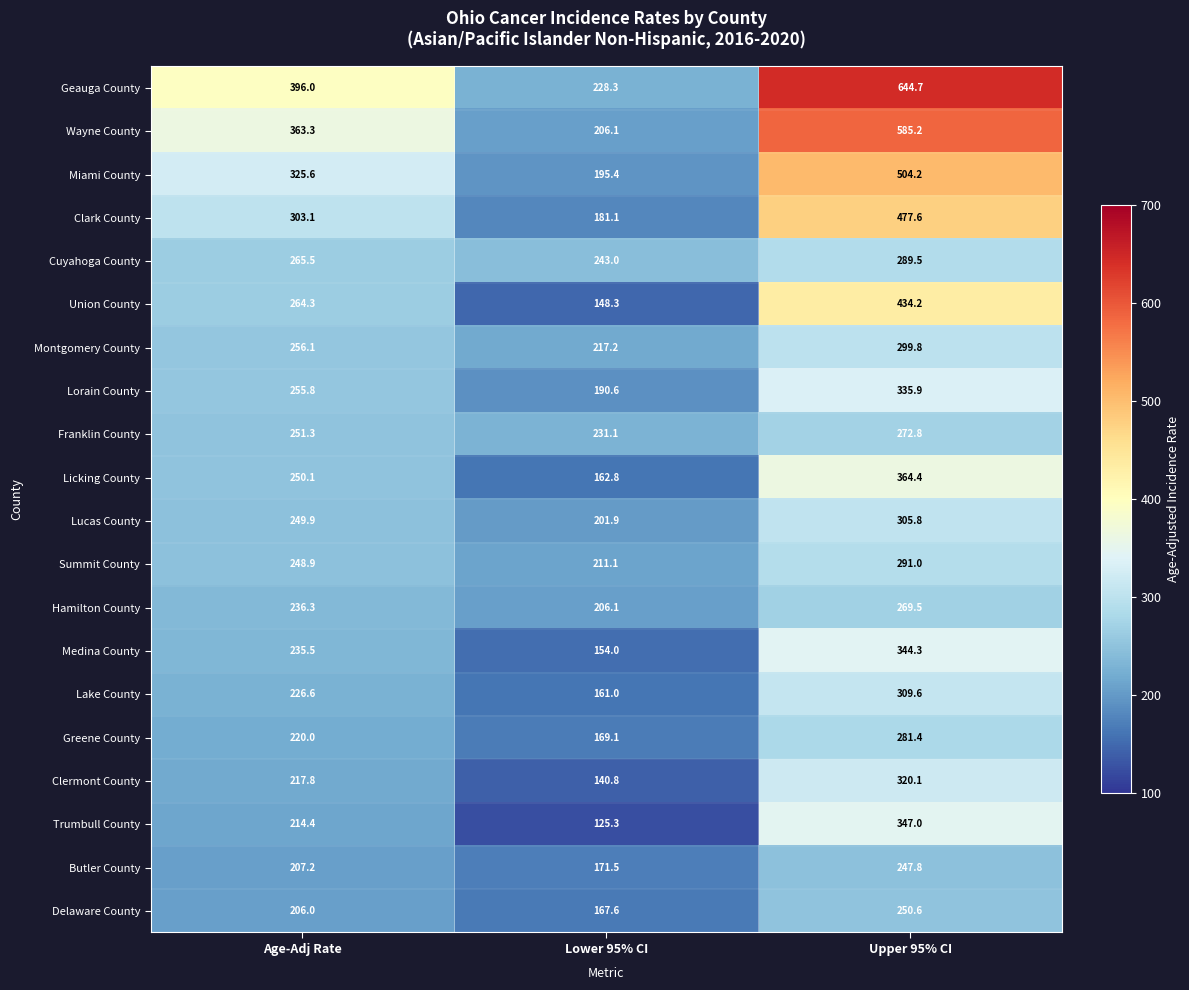

Rank the series at Age-Adj Rate from lowest to highest value.

Delaware County, Butler County, Trumbull County, Clermont County, Greene County, Lake County, Medina County, Hamilton County, Summit County, Lucas County, Licking County, Franklin County, Lorain County, Montgomery County, Union County, Cuyahoga County, Clark County, Miami County, Wayne County, Geauga County